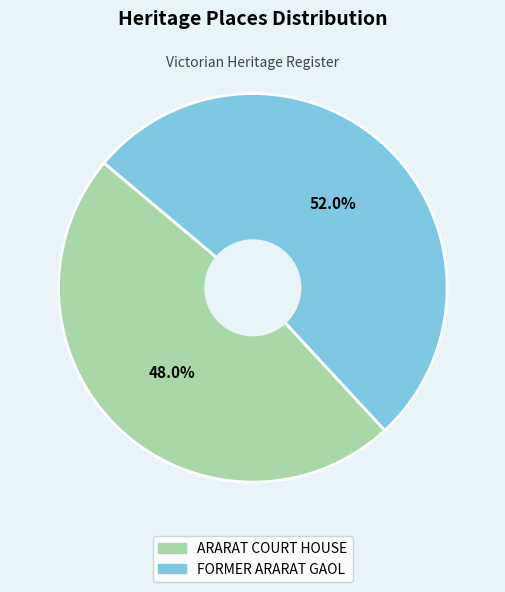

Which slice is the smallest?

ARARAT COURT HOUSE